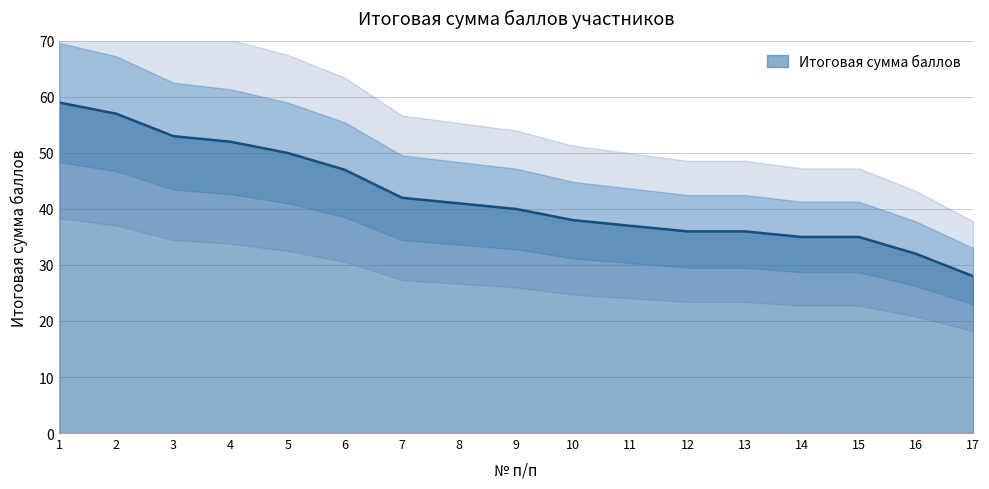

What is the average value?

42